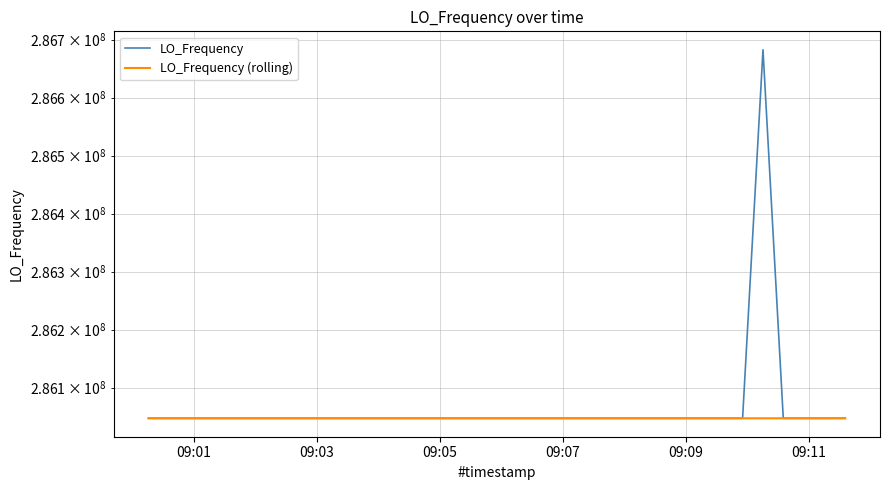

How many lines are shown in the chart?

2